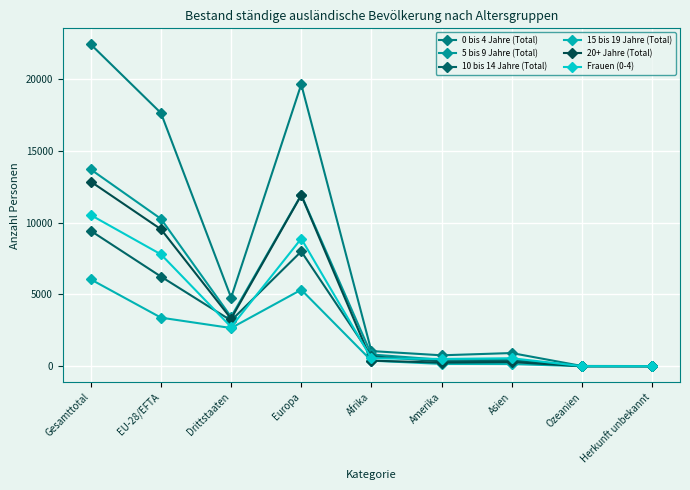

What is the total value across all series at Amerika?

2481